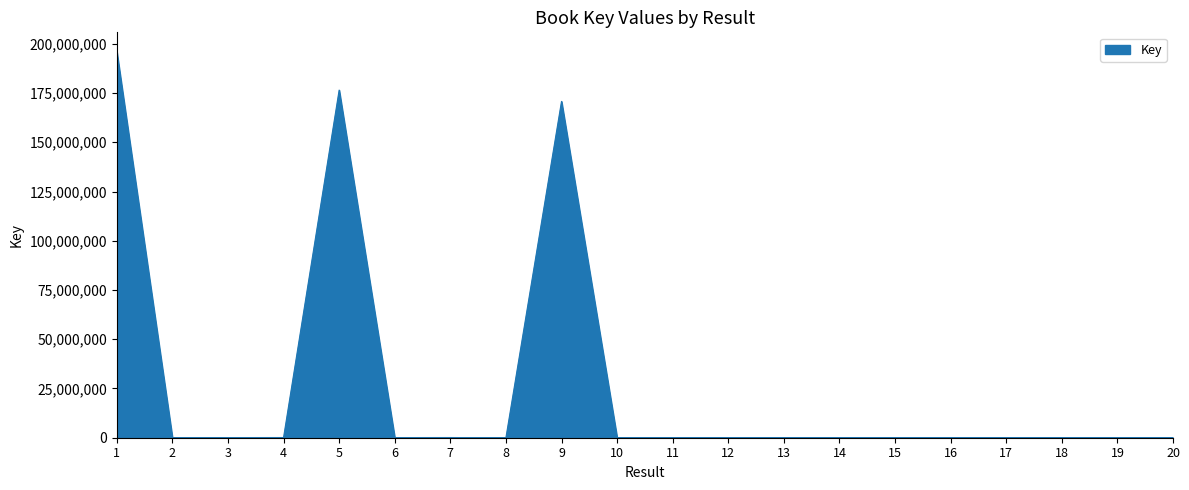

What is the average value?

27187082